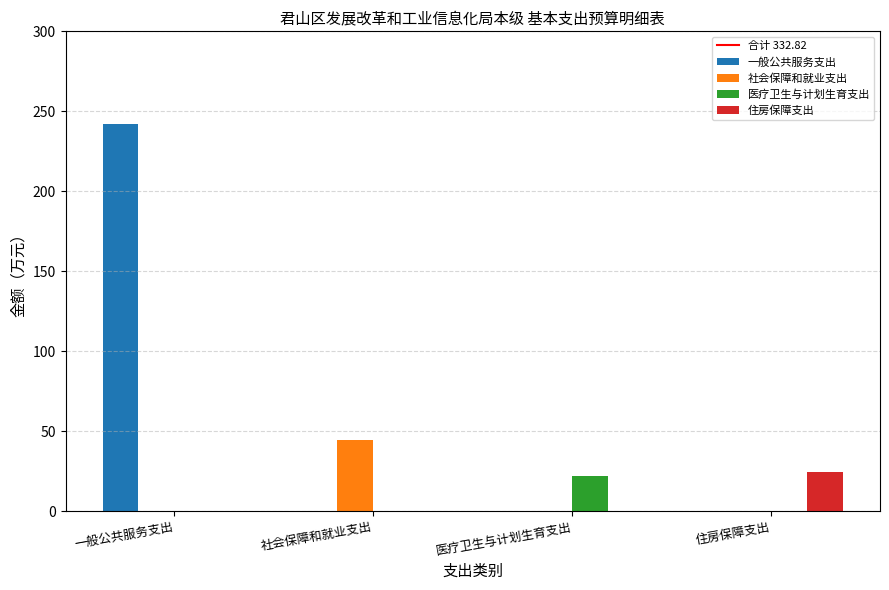

What is the maximum value shown in the chart?

241.7